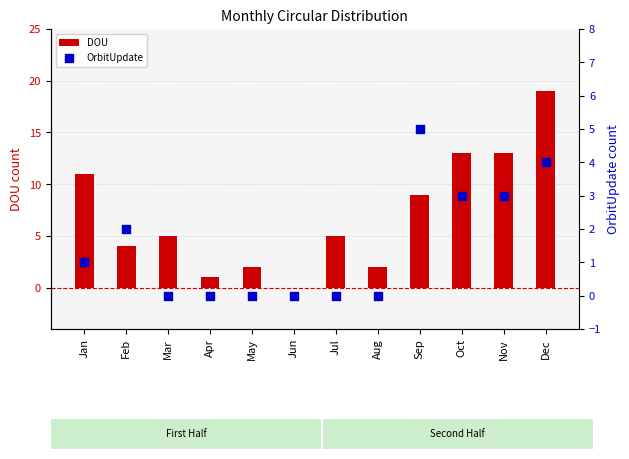

What are all the series names shown in the legend?

DOU, OrbitUpdate